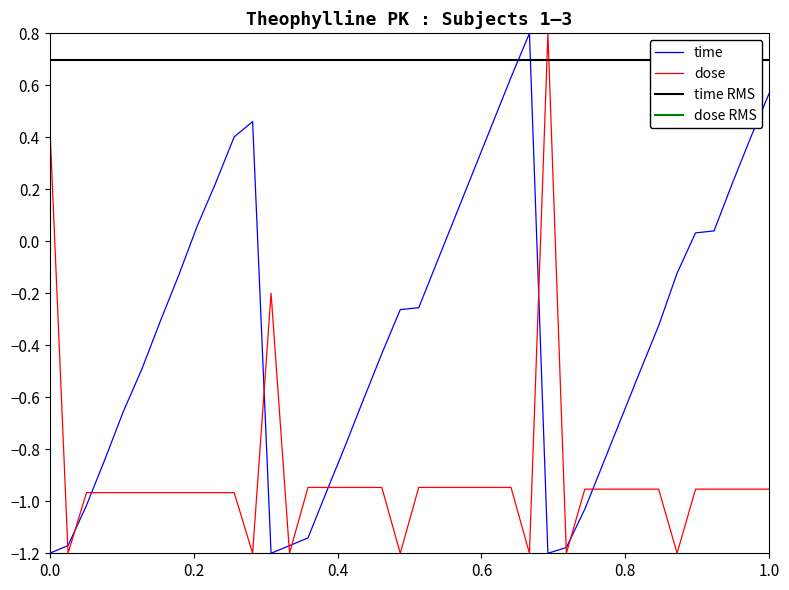

What is the value of the dose point at the 8th from the left?

-1.0